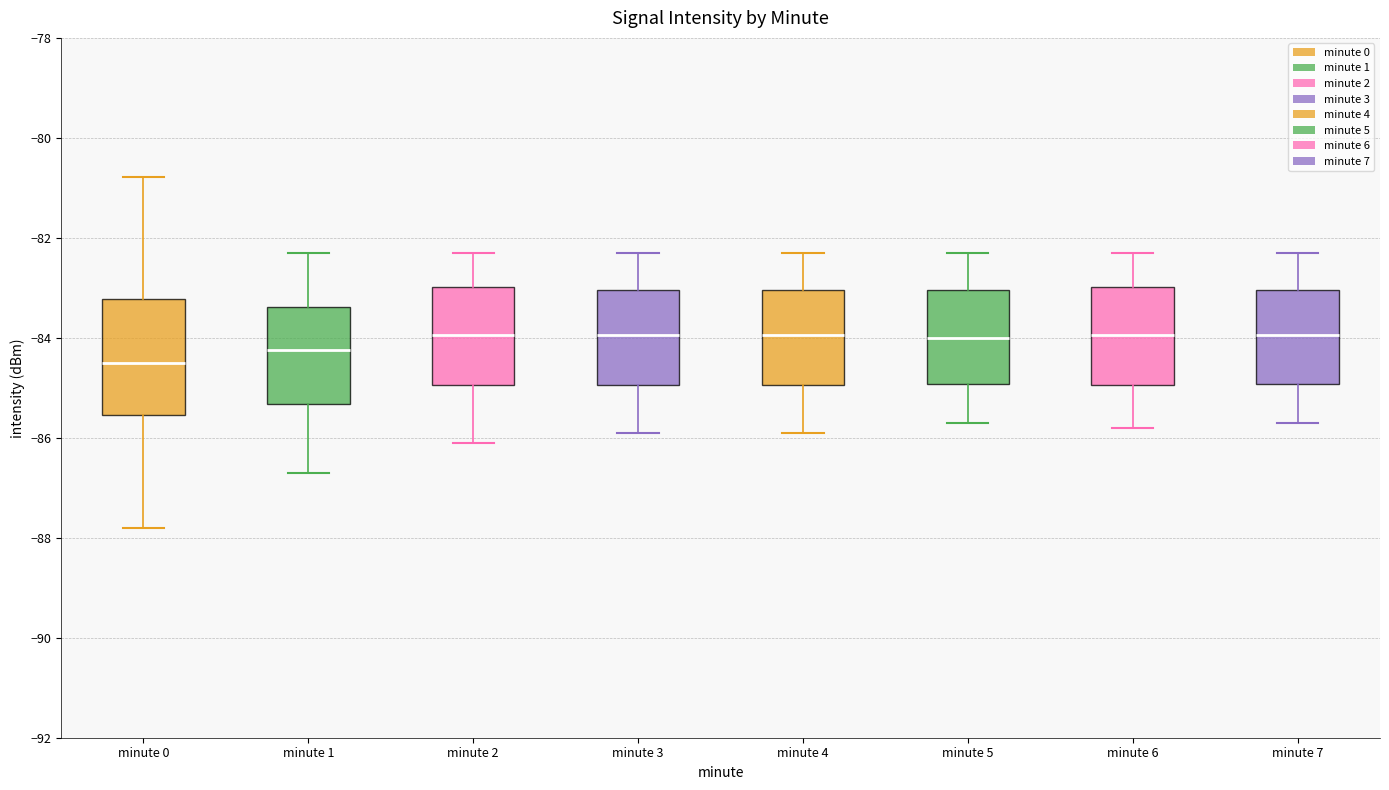

Reading left to right, transcribe this box plot: for each box, give where its median line is, the range the box spans, and where its two whiskers end, as read against the y-axis. The values are not printed on the chart, so give them approximately, as read against the axis.

minute 0: median -84.4, box -85.6 to -83.2, whiskers -87.8 to -80.8
minute 1: median -84.2, box -85.4 to -83.4, whiskers -86.6 to -82.2
minute 2: median -84.0, box -85.0 to -83.0, whiskers -86.0 to -82.2
minute 3: median -84.0, box -85.0 to -83.0, whiskers -85.8 to -82.2
minute 4: median -84.0, box -85.0 to -83.0, whiskers -85.8 to -82.2
minute 5: median -84.0, box -85.0 to -83.0, whiskers -85.6 to -82.2
minute 6: median -84.0, box -85.0 to -83.0, whiskers -85.8 to -82.2
minute 7: median -84.0, box -85.0 to -83.0, whiskers -85.6 to -82.2